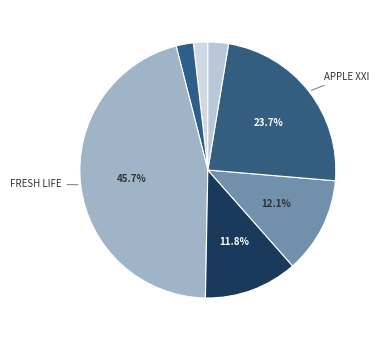

Is there any slice that represents more than half of the pie?

No